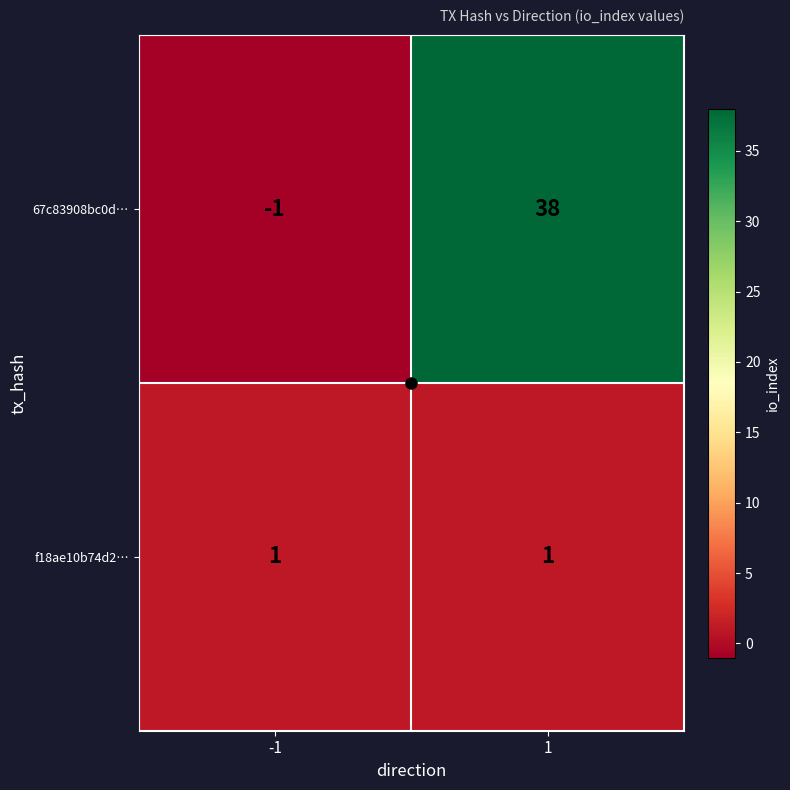

What is the sum of the 67c83908bc0d… values at -1 and 1?

37